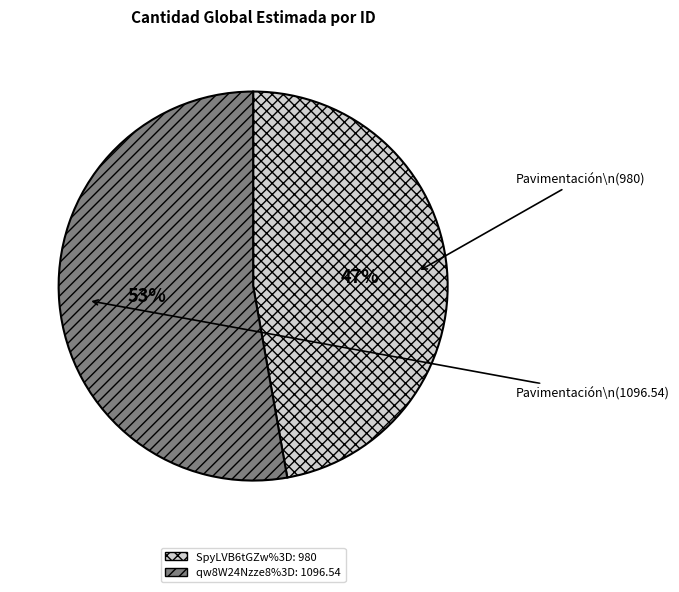

Count the number of slices in the pie.

2